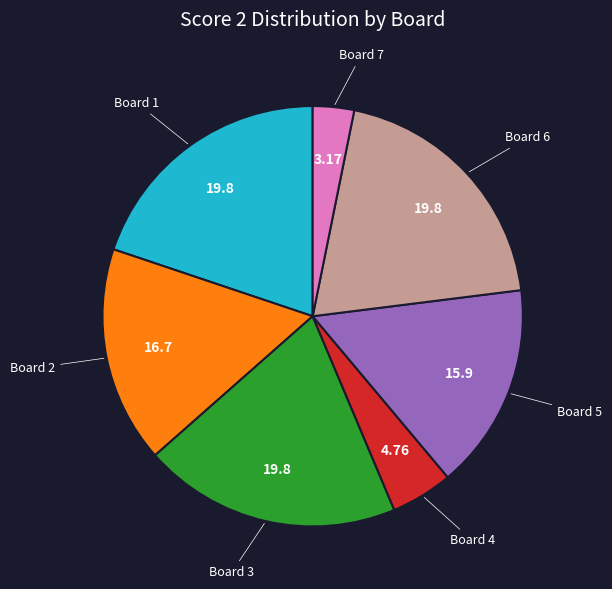

Does any single category account for the majority?

No